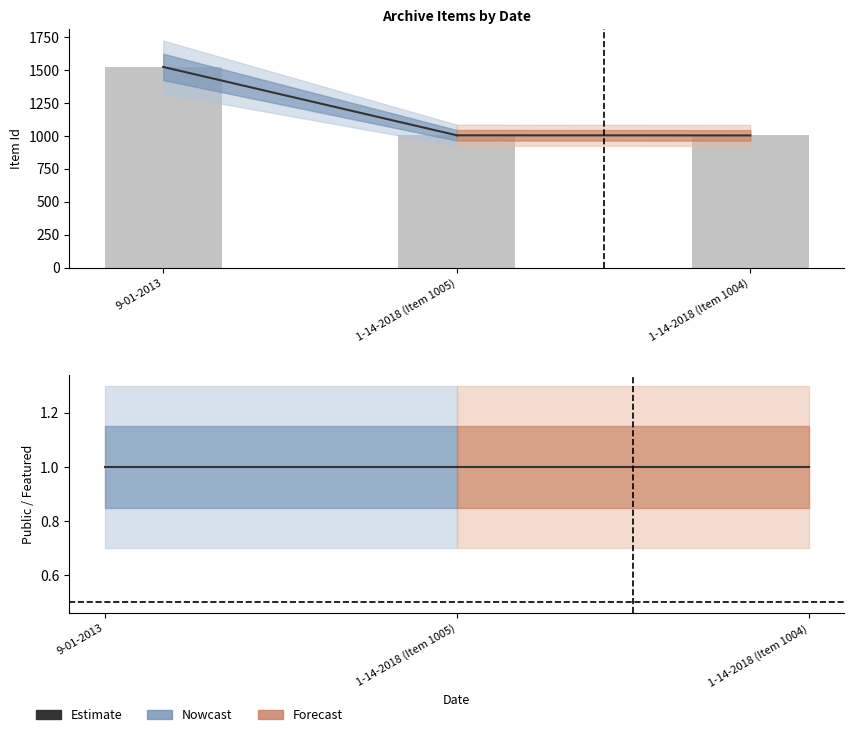

What is the label of the 1st bar from the left?

9-01-2013